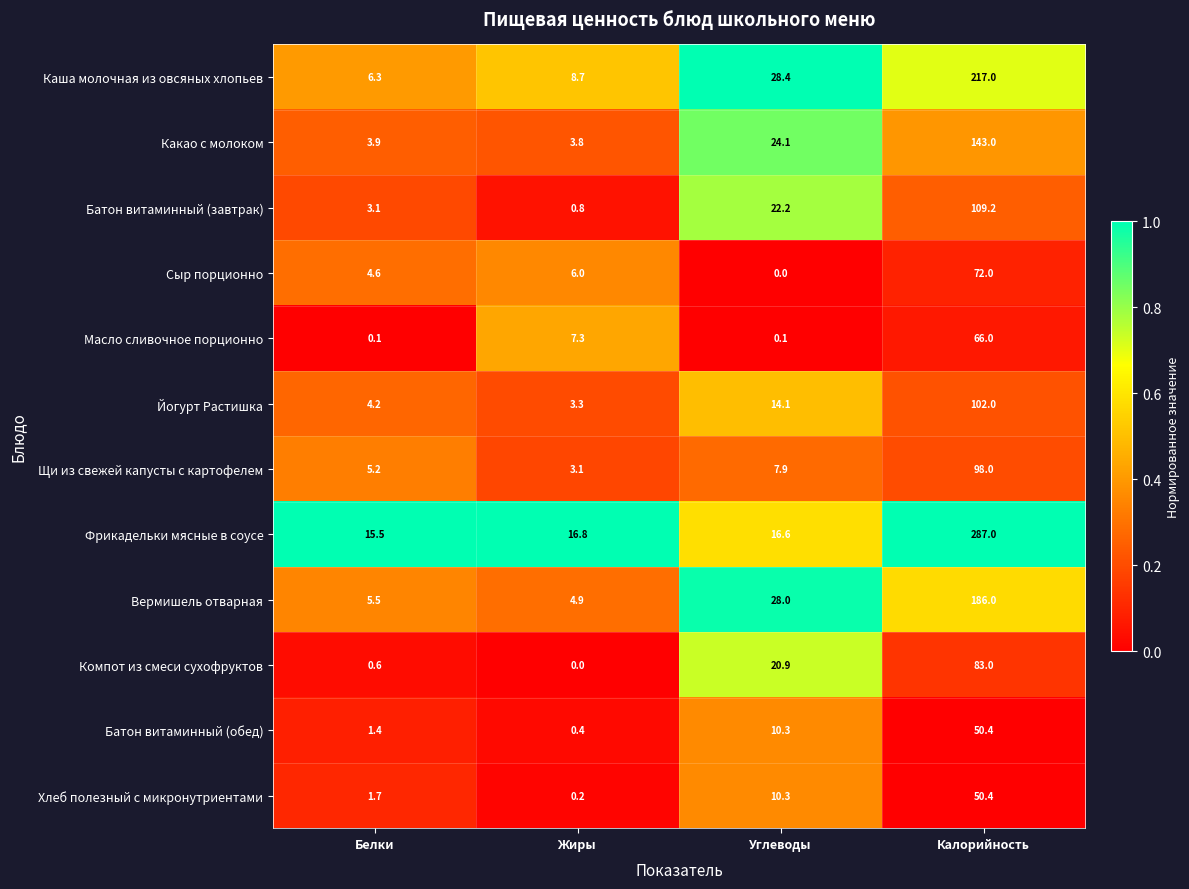

At Белки, list the series in order from smallest to largest.

Масло сливочное порционно, Компот из смеси сухофруктов, Батон витаминный (обед), Хлеб полезный с микронутриентами, Батон витаминный (завтрак), Какао с молоком, Йогурт Растишка, Сыр порционно, Щи из свежей капусты с картофелем, Вермишель отварная, Каша молочная из овсяных хлопьев, Фрикадельки мясные в соусе